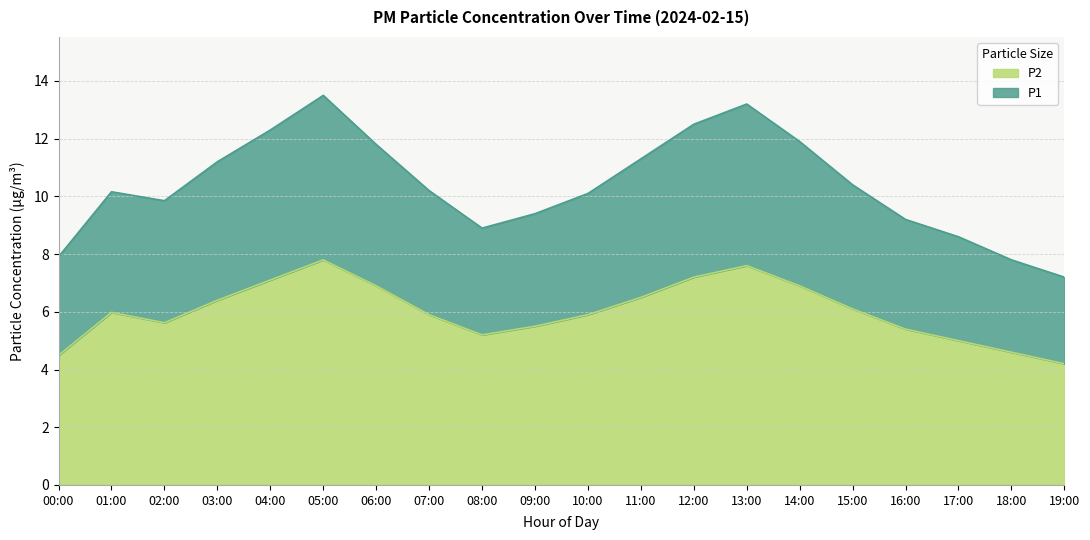

What is the sum of all P1 values?

207.4